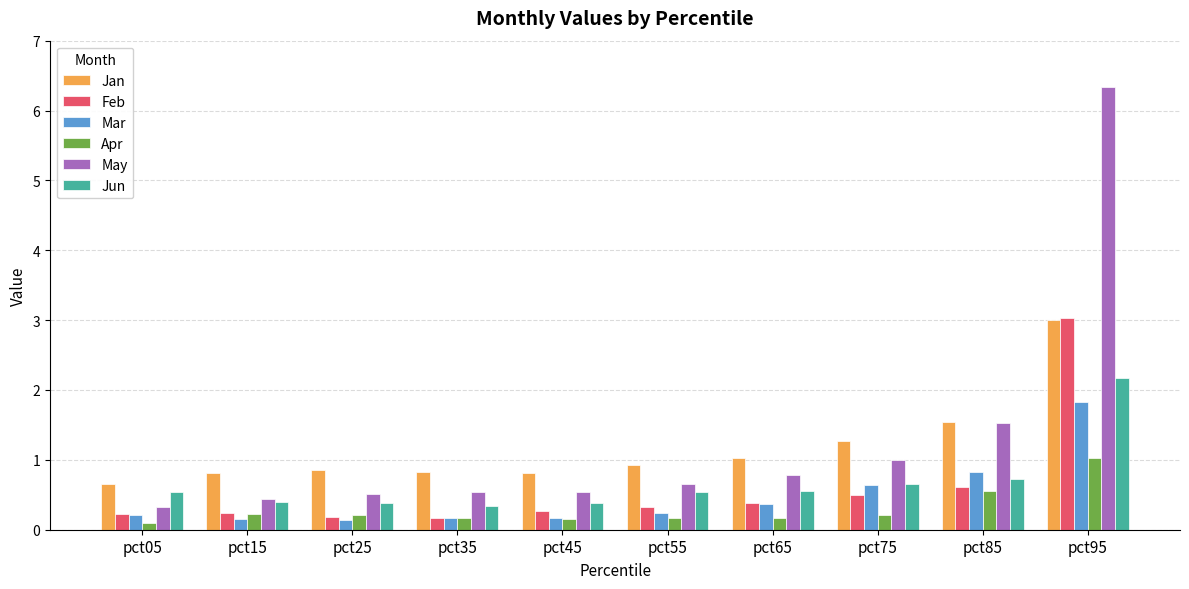

What is the difference between the maximum and minimum values in the Apr series?

0.9